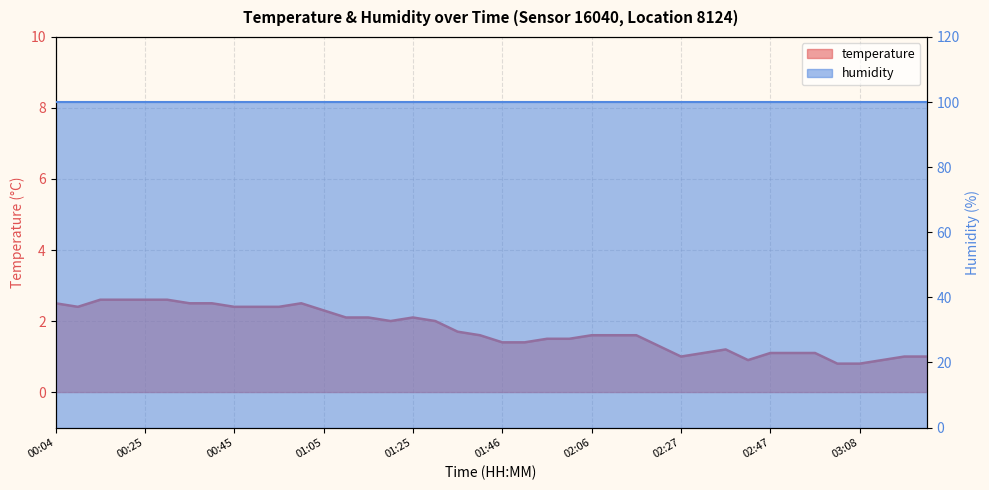

What is the difference between the maximum and minimum values?

1.8